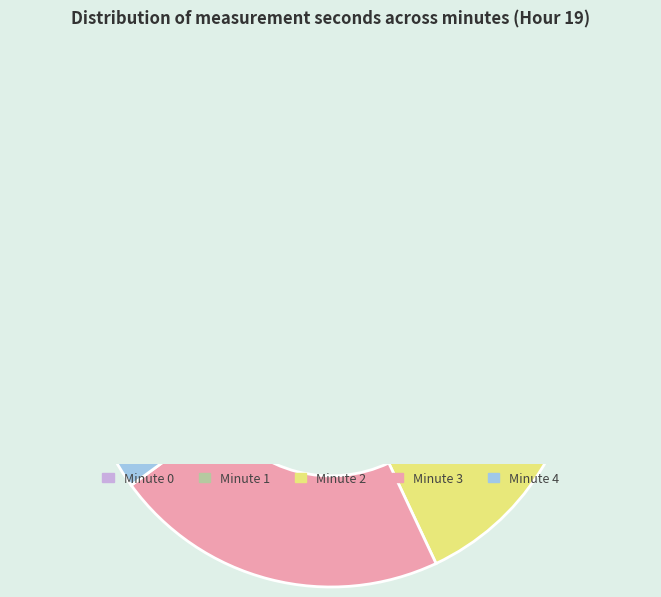

To the nearest percent, what is the difference between the largest and smallest slice percentages?

20%